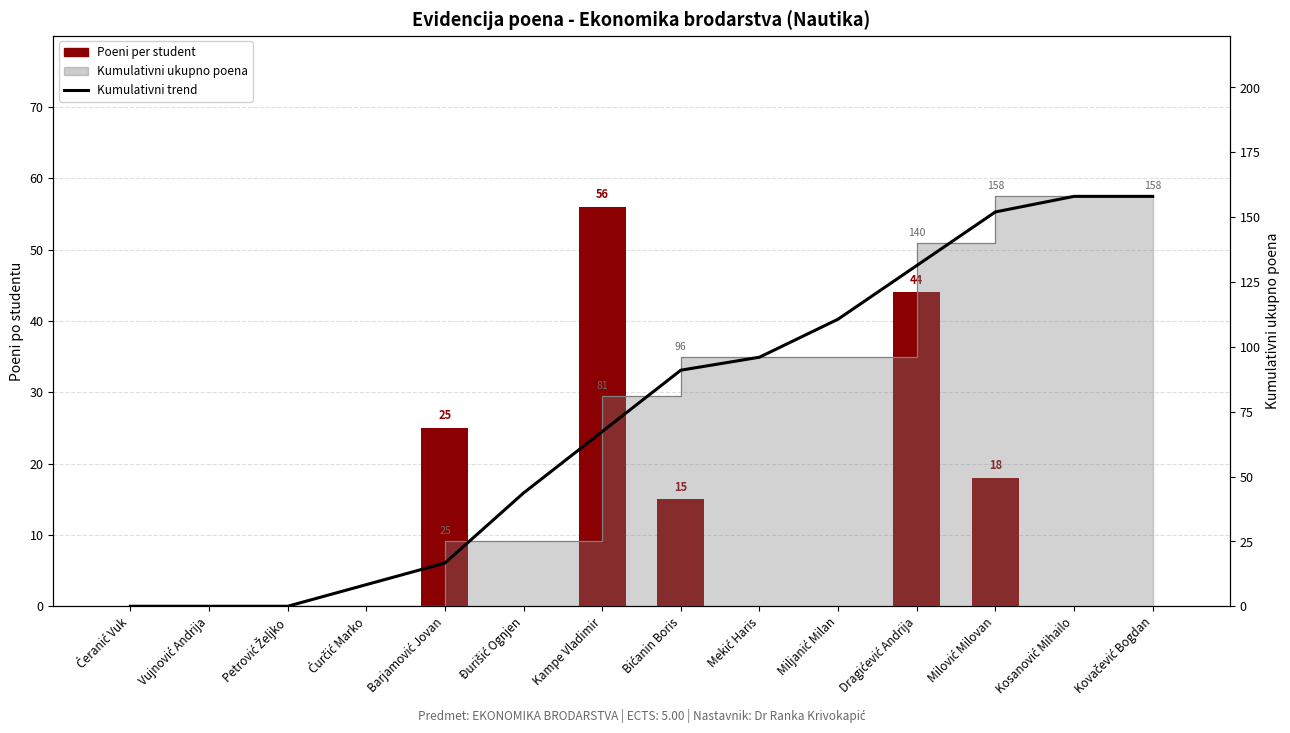

Rank the series at Kosanović Mihailo from highest to lowest value.

Kumulativni trend (gliđenje), Poeni per student